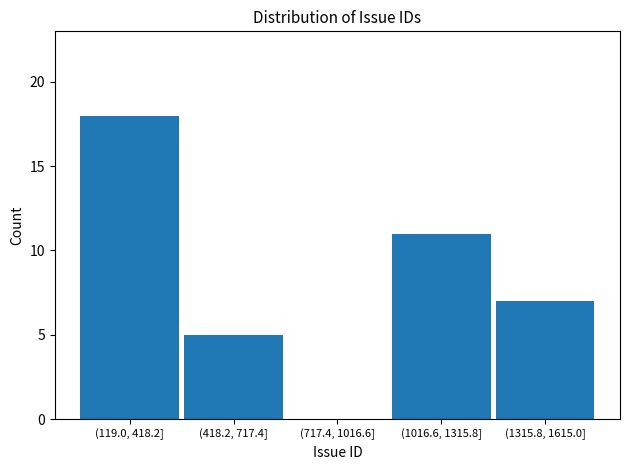

Reading left to right, extract all data points from this chart.

(119.0, 418.2]=18	(418.2, 717.4]=5	(717.4, 1016.6]=0	(1016.6, 1315.8]=11	(1315.8, 1615.0]=7